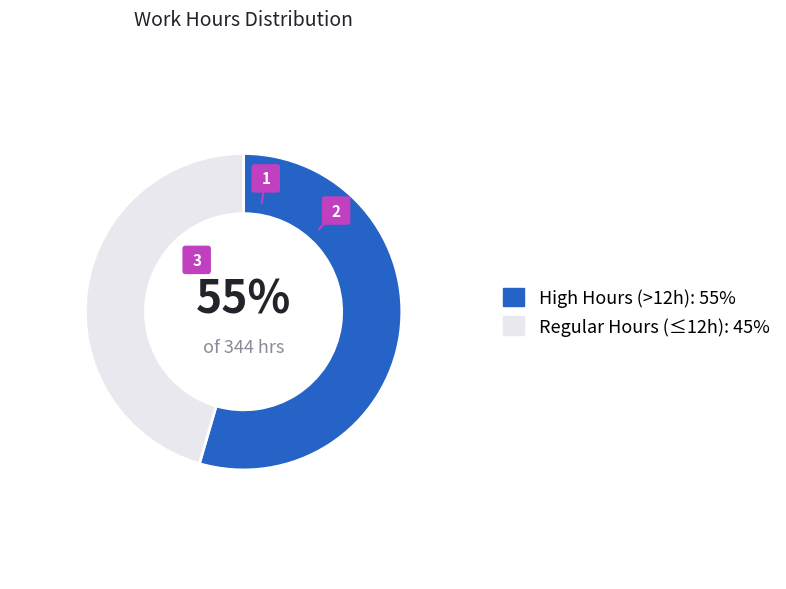

Is the sum of 17 and 4 greater than half?

No